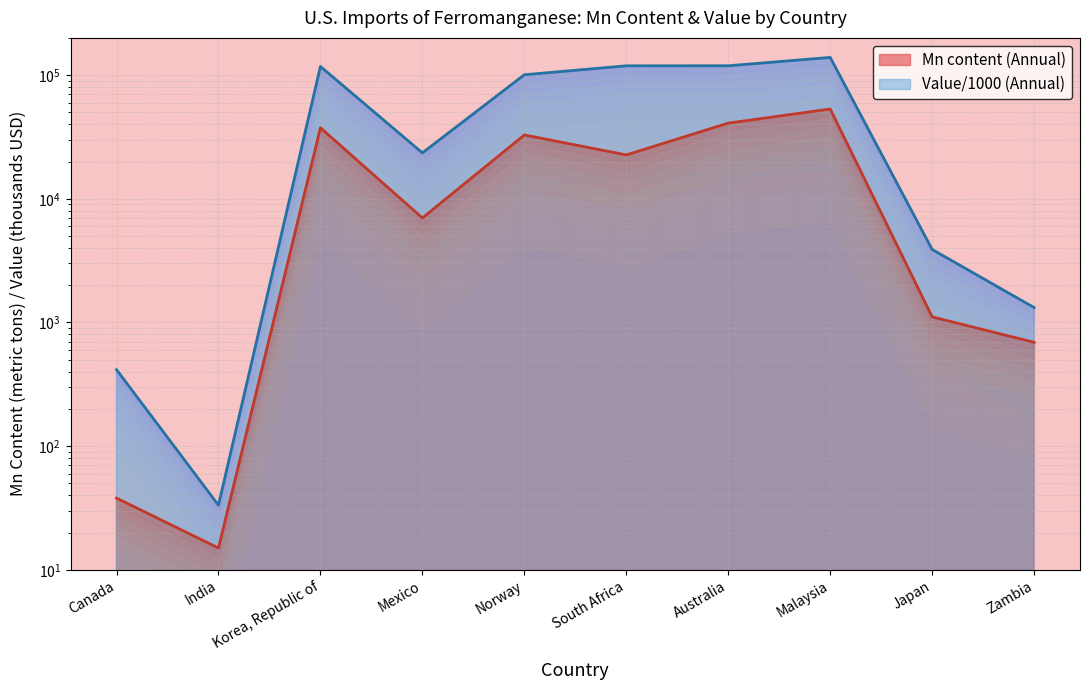

Where does the Value (Annual) series first go above 100690?

Korea, Republic of